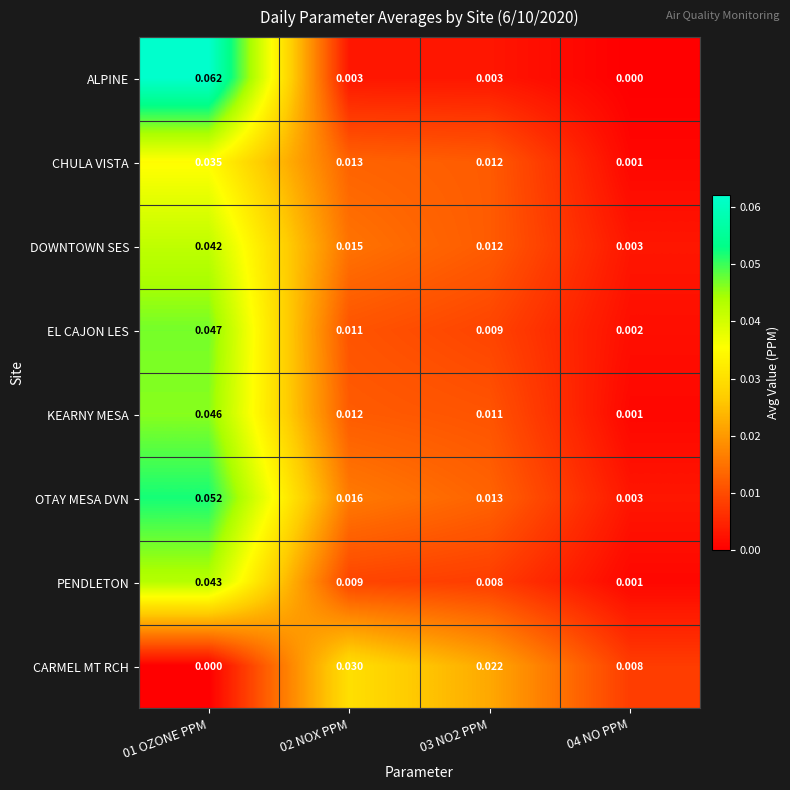

Which series has the largest total across all categories?

OTAY MESA DVN